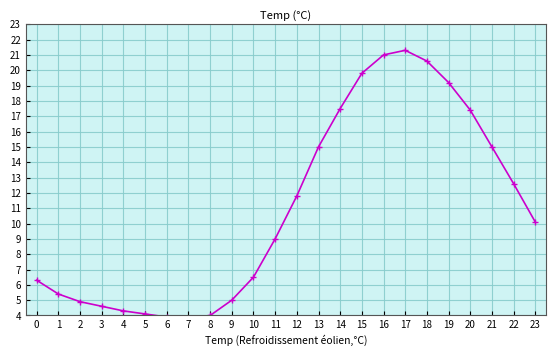

What is the change in value from 4 to 13?

+10.7